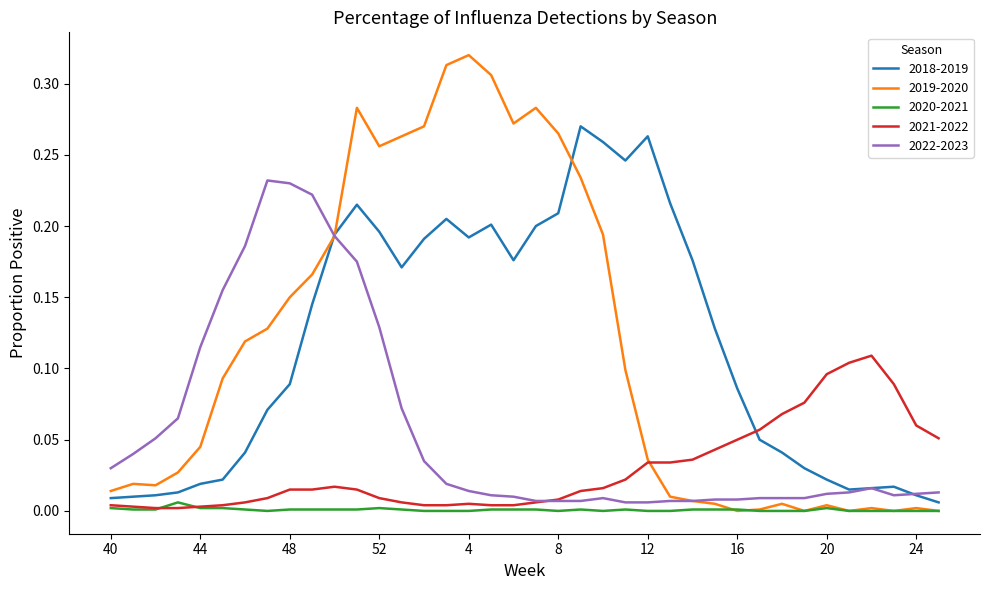

Count the number of categories in the chart.

38